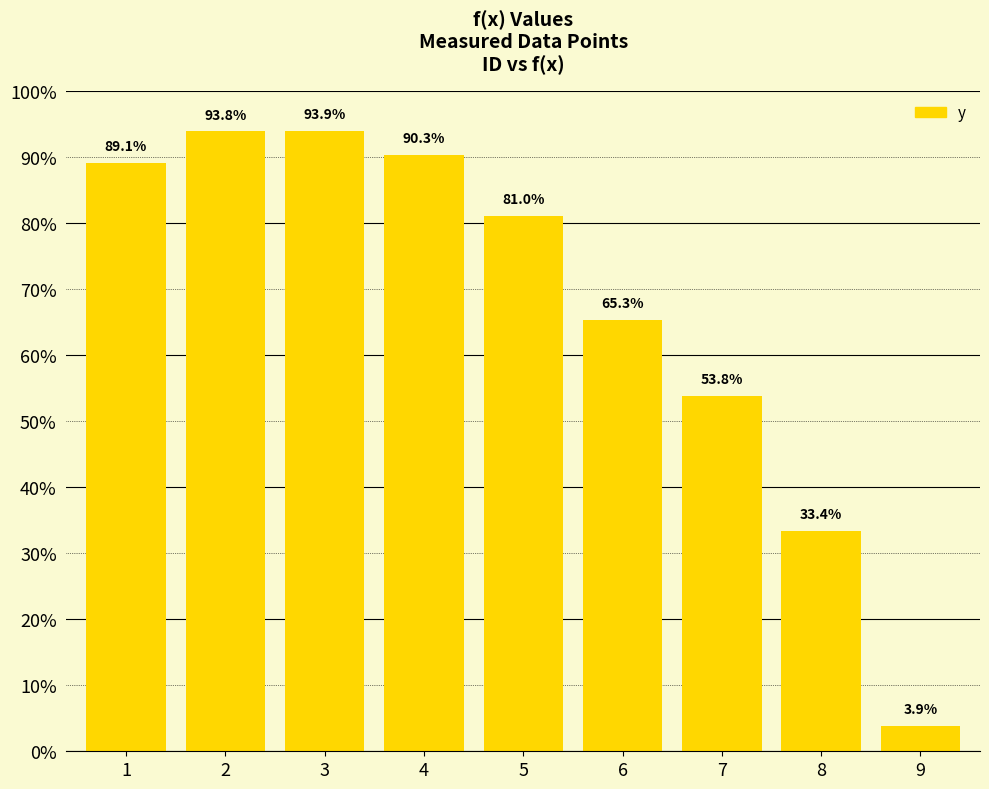

Reading right to left, what are all the values shown in this chart?

9=3.9	8=33.4	7=53.8	6=65.3	5=81.0	4=90.3	3=93.9	2=93.8	1=89.1